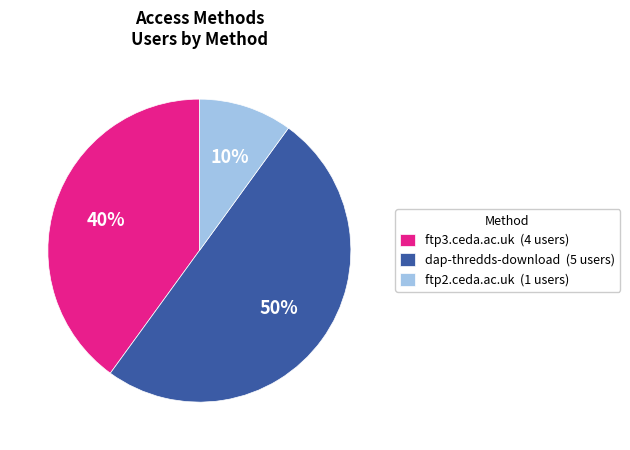

Does ftp3.ceda.ac.uk account for over 50% of the chart?

No